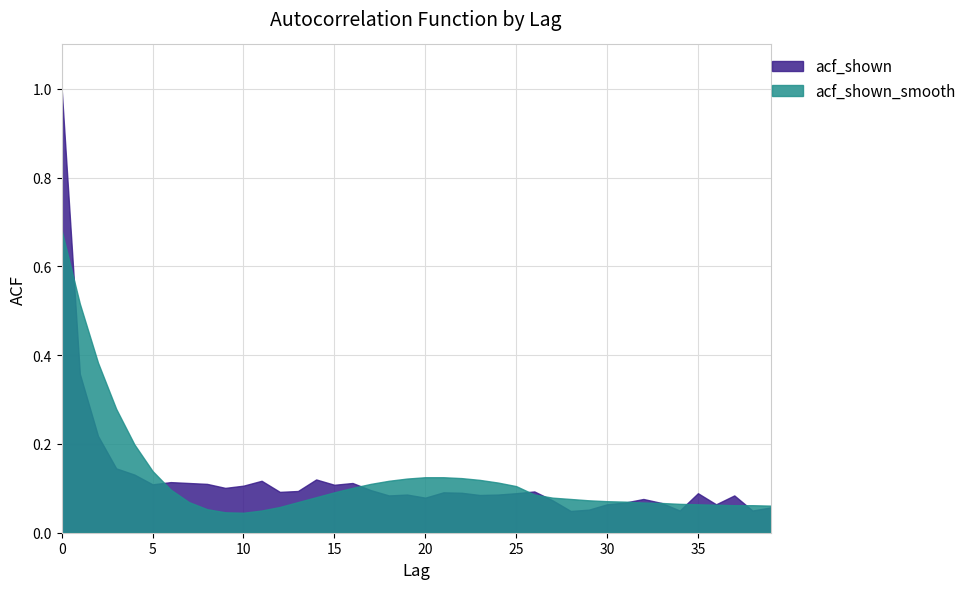

What is the sum of all acf_shown_smooth values?

5.0